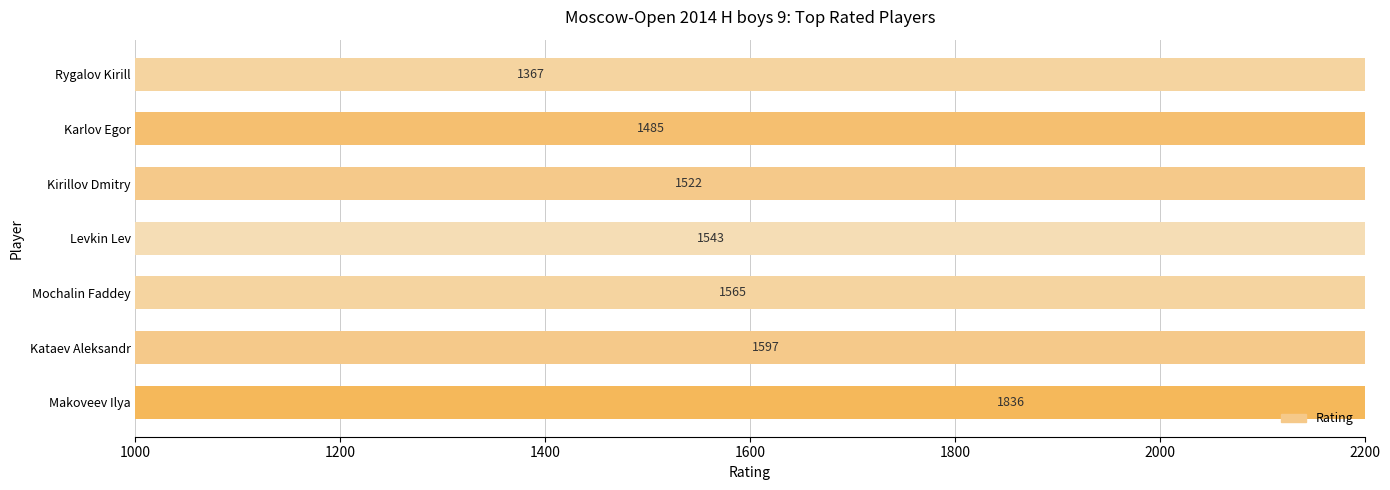

What is the difference between the values at Mochalin Faddey and Karlov Egor?

80